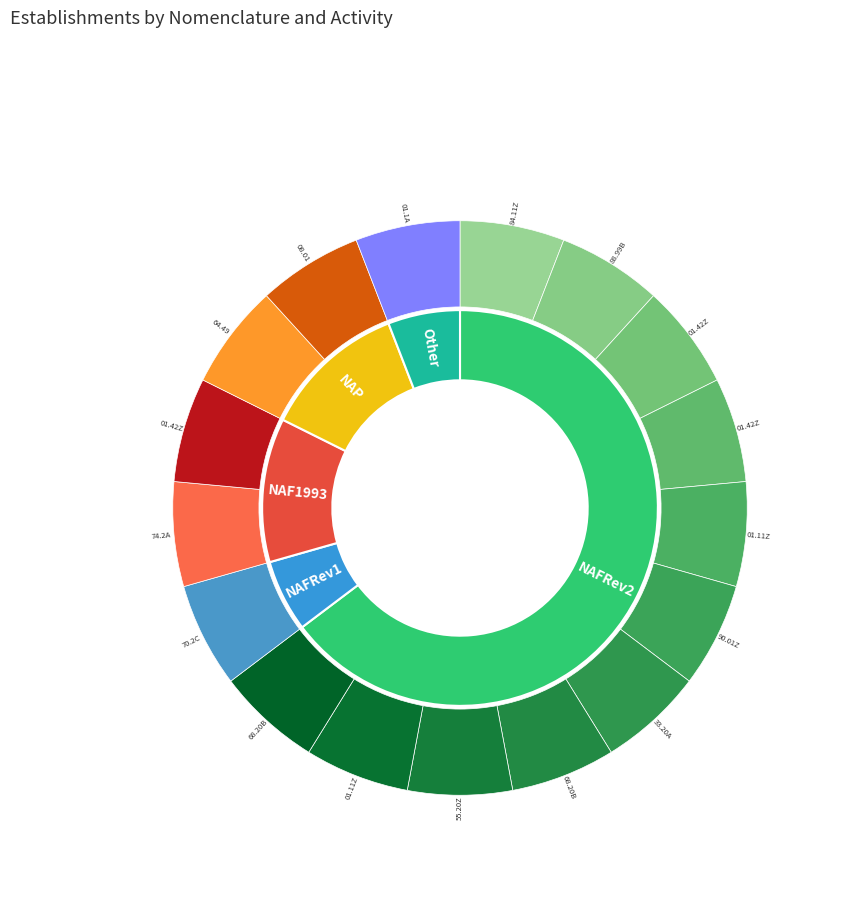

What percentage is the NAP slice, to the nearest percent?

12%